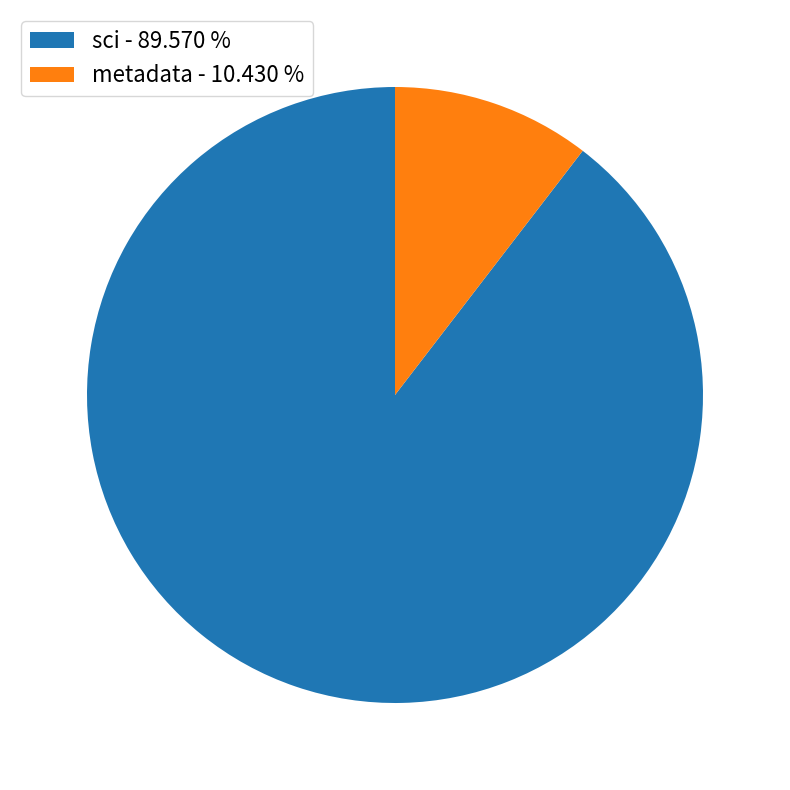

Approximately how many times larger is the value at sci - 89.570 % compared to metadata - 10.430 %?

8.6